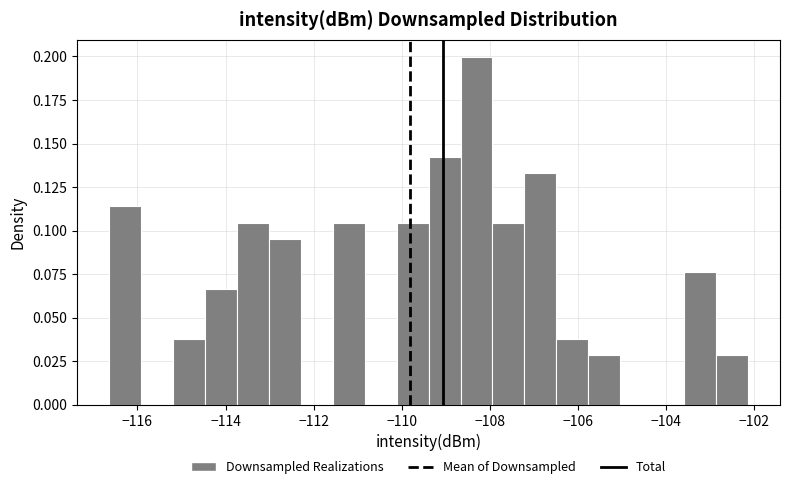

Read against the x-axis, roughly where is the centre of the tallest bar?

-108.2